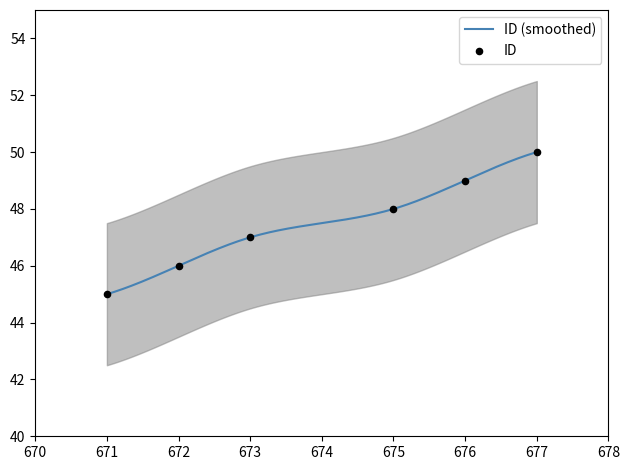

What is the change in value from 671 to 677?

+5